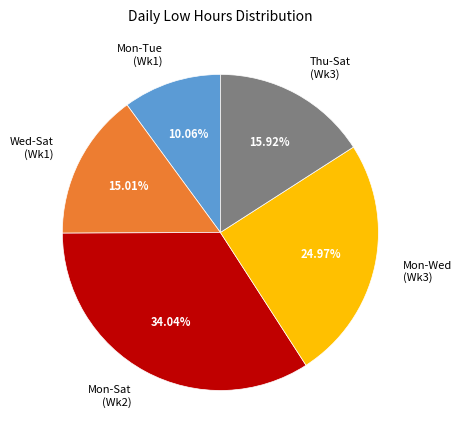

Rank the categories by value from lowest to highest.

Mon-Tue (Wk1), Wed-Sat (Wk1), Thu-Sat (Wk3), Mon-Wed (Wk3), Mon-Sat (Wk2)